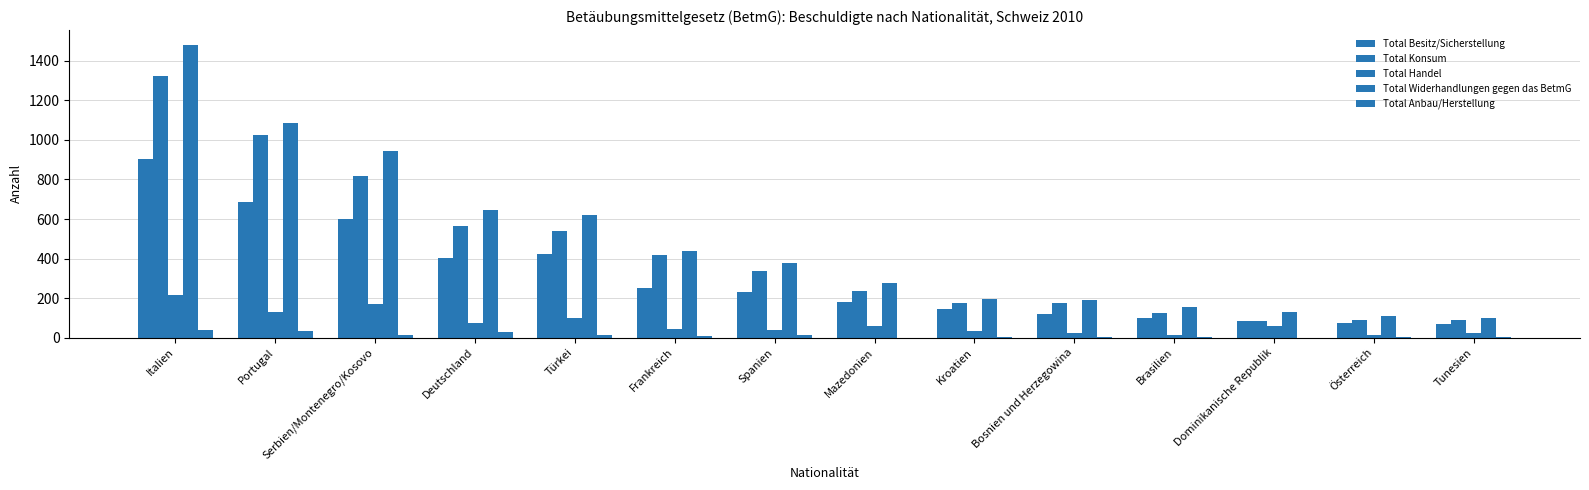

How many series are shown in this chart?

5